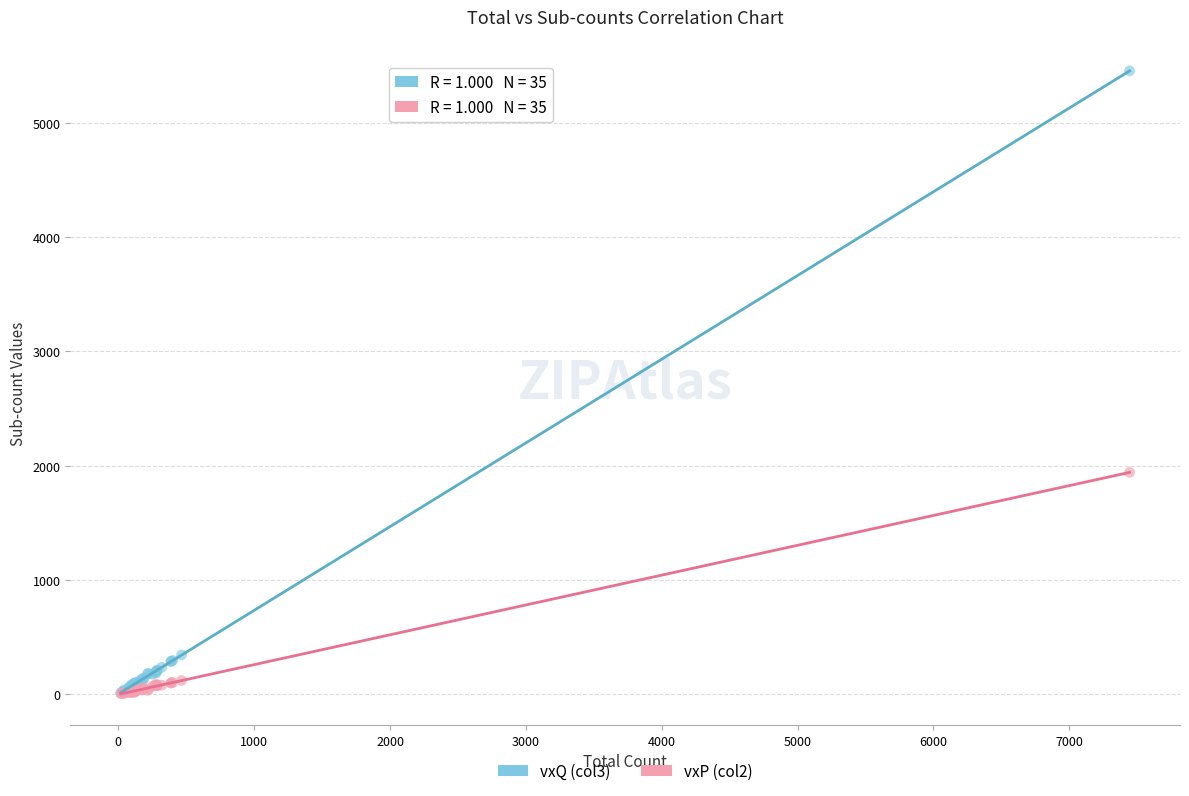

Across all series, what Y value is closest to 2730?

1941